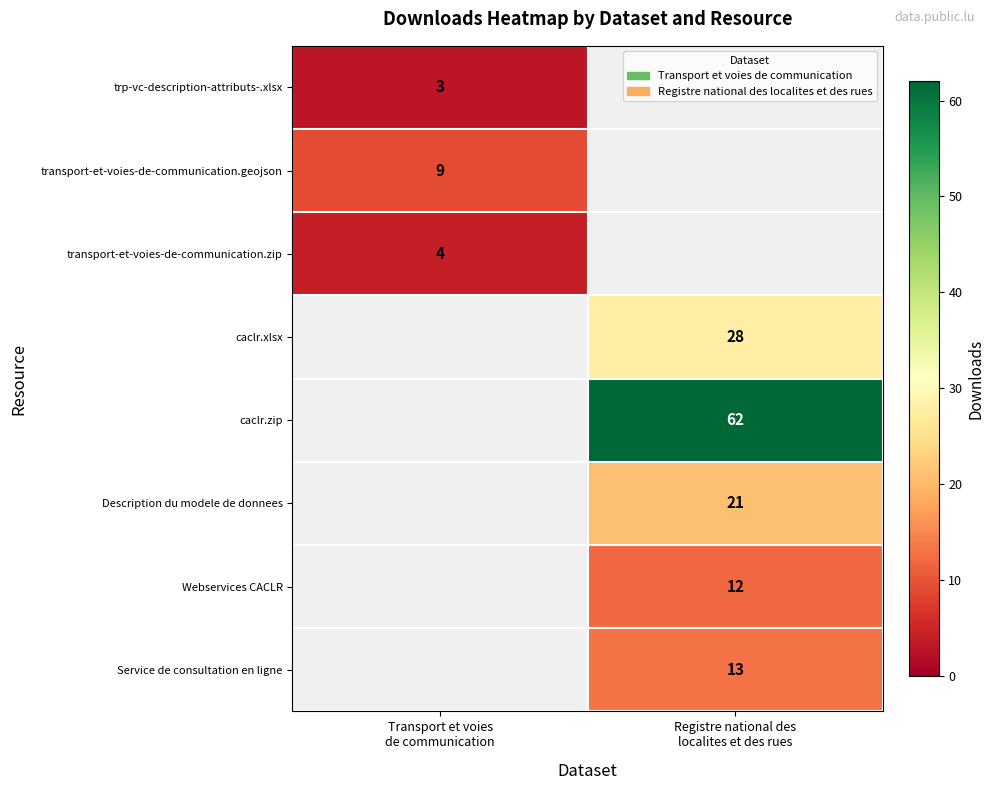

Is the value of Webservices CACLR at Registre national des localites et des rues greater than the value of trp-vc-description-attributs-.xlsx at Registre national des localites et des rues?

No